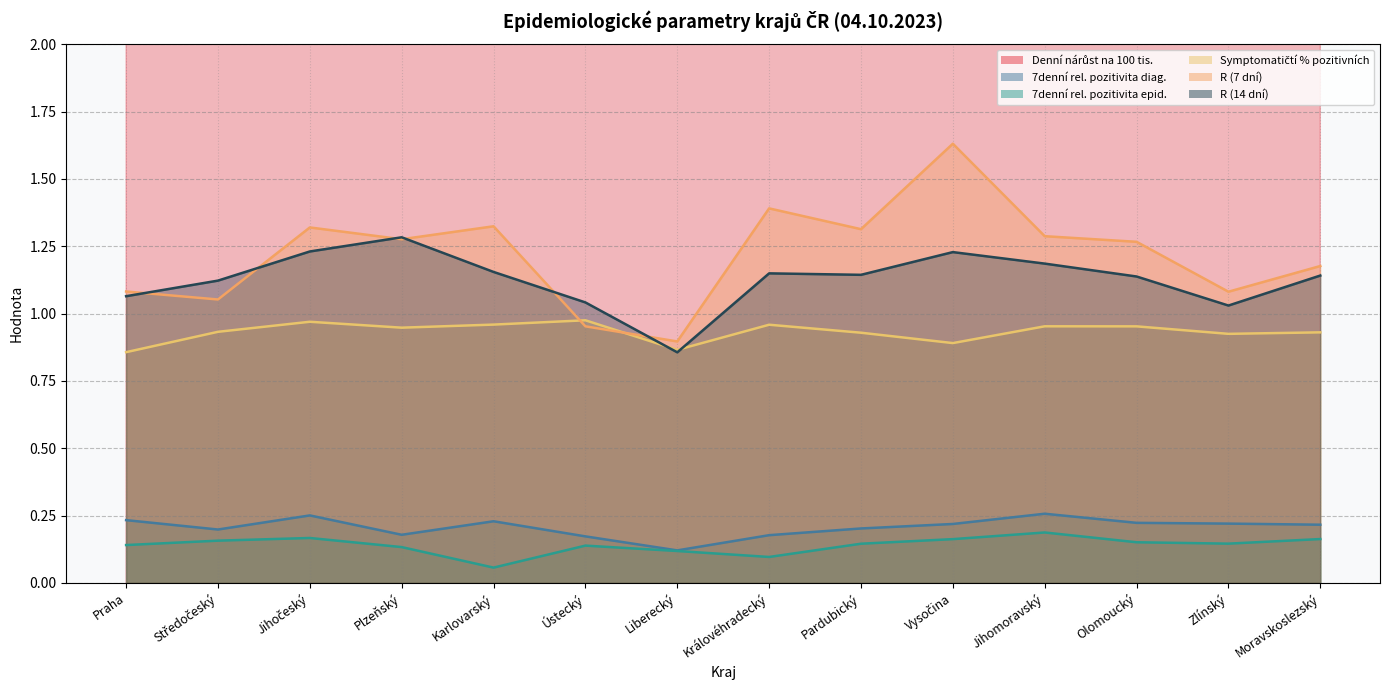

Reading left to right, list all the values displayed in this chart.

Denní nárůst na 100 tis.: Praha=4.9	Středočeský=4.1	Jihočeský=4.2	Plzeňský=4.9	Karlovarský=4.1	Ústecký=4.0	Liberecký=2.3	Královéhradecký=4.2	Pardubický=4.8	Vysočina=6.3	Jihomoravský=6.3	Olomoucký=5.6	Zlínský=5.2	Moravskoslezský=5.8
7denní rel. pozitivita diag.: Praha=0.2	Středočeský=0.2	Jihočeský=0.3	Plzeňský=0.2	Karlovarský=0.2	Ústecký=0.2	Liberecký=0.1	Královéhradecký=0.2	Pardubický=0.2	Vysočina=0.2	Jihomoravský=0.3	Olomoucký=0.2	Zlínský=0.2	Moravskoslezský=0.2
7denní rel. pozitivita epid.: Praha=0.1	Středočeský=0.2	Jihočeský=0.2	Plzeňský=0.1	Karlovarský=0.1	Ústecký=0.1	Liberecký=0.1	Královéhradecký=0.1	Pardubický=0.1	Vysočina=0.2	Jihomoravský=0.2	Olomoucký=0.2	Zlínský=0.1	Moravskoslezský=0.2
Symptomatičtí % pozitivních: Praha=0.9	Středočeský=0.9	Jihočeský=1.0	Plzeňský=0.9	Karlovarský=1.0	Ústecký=1.0	Liberecký=0.9	Královéhradecký=1.0	Pardubický=0.9	Vysočina=0.9	Jihomoravský=1.0	Olomoucký=1.0	Zlínský=0.9	Moravskoslezský=0.9
R (7 dní): Praha=1.1	Středočeský=1.1	Jihočeský=1.3	Plzeňský=1.3	Karlovarský=1.3	Ústecký=1.0	Liberecký=0.9	Královéhradecký=1.4	Pardubický=1.3	Vysočina=1.6	Jihomoravský=1.3	Olomoucký=1.3	Zlínský=1.1	Moravskoslezský=1.2
R (14 dní): Praha=1.1	Středočeský=1.1	Jihočeský=1.2	Plzeňský=1.3	Karlovarský=1.2	Ústecký=1.0	Liberecký=0.9	Královéhradecký=1.1	Pardubický=1.1	Vysočina=1.2	Jihomoravský=1.2	Olomoucký=1.1	Zlínský=1.0	Moravskoslezský=1.1